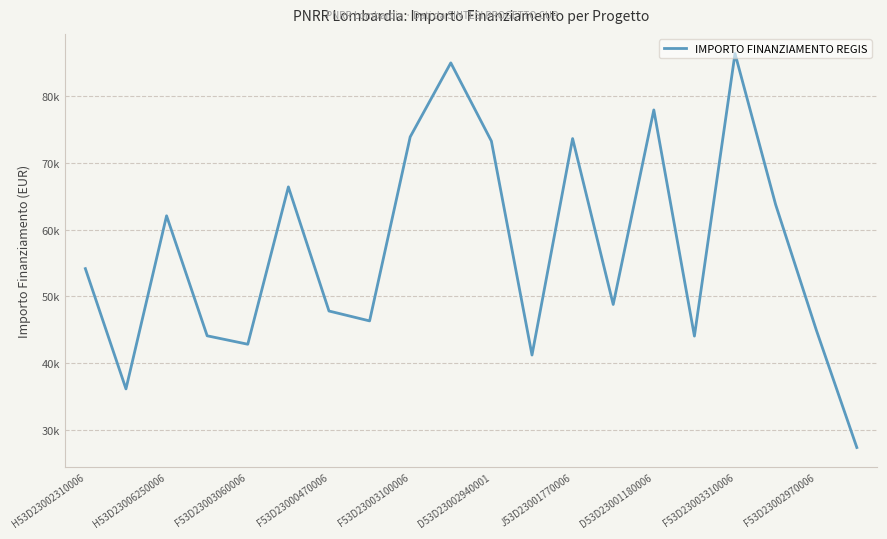

Where is the first local maximum?

H53D23006250006